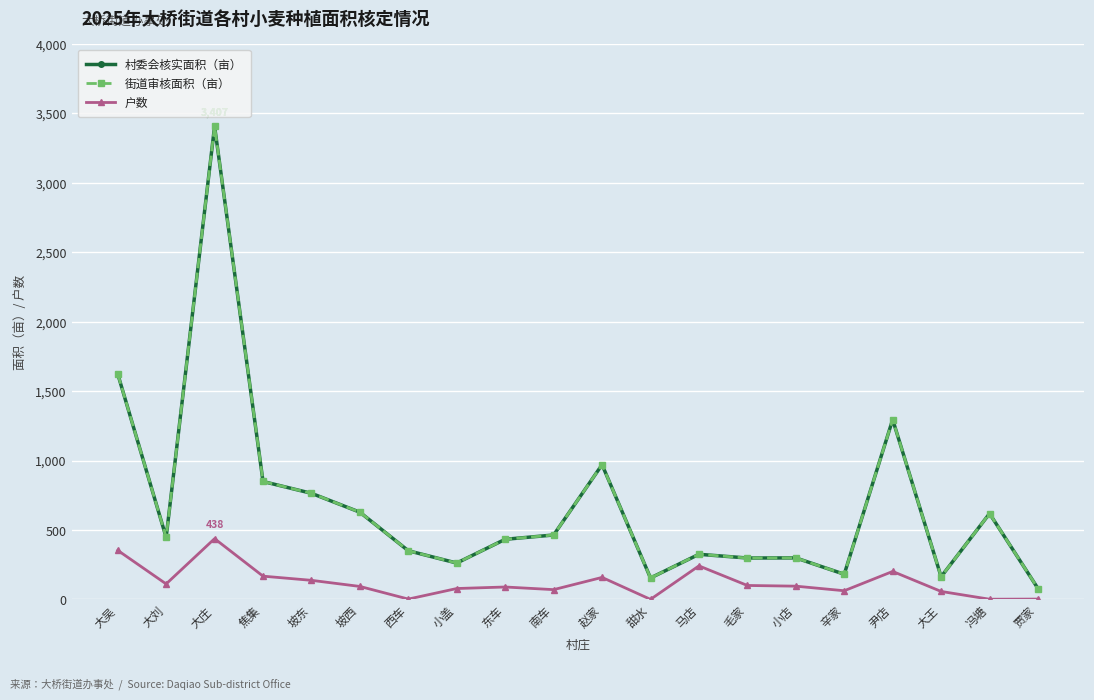

What is the lowest value of the 村委会核实面积（亩） series?

79.0